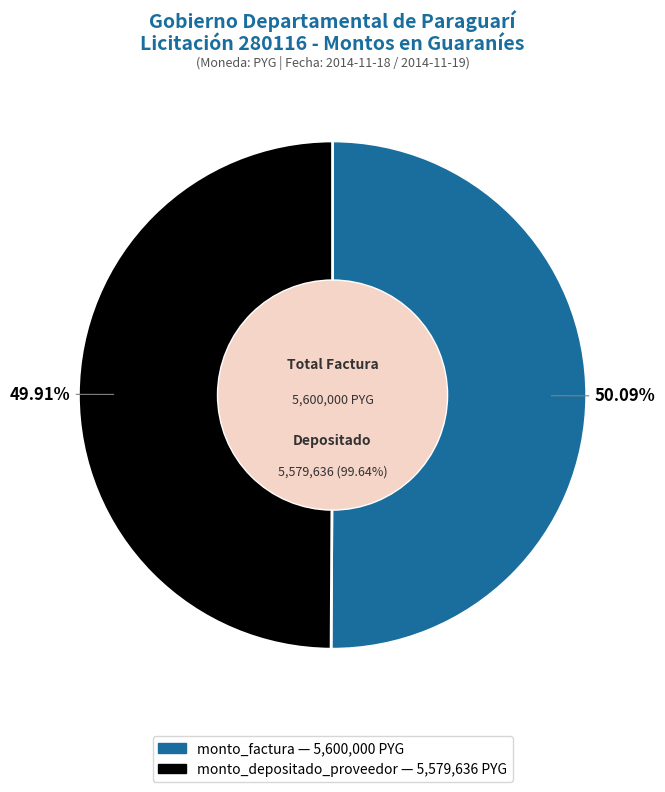

Which has a higher value, monto_depositado_proveedor or monto_factura?

monto_factura